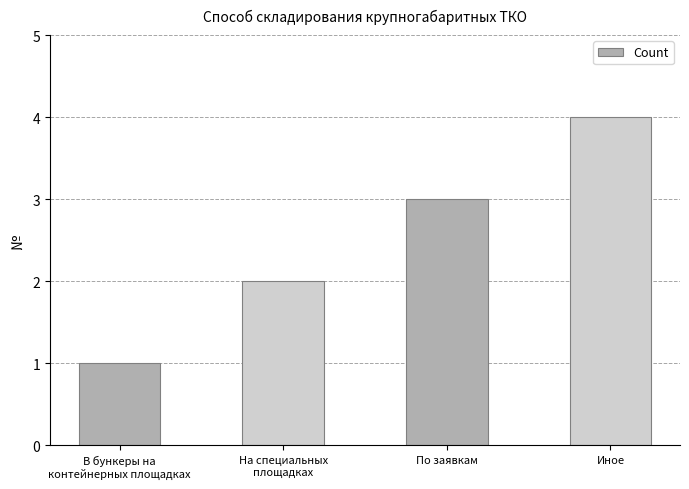

True or false: the data shows 6 at Иное.

False